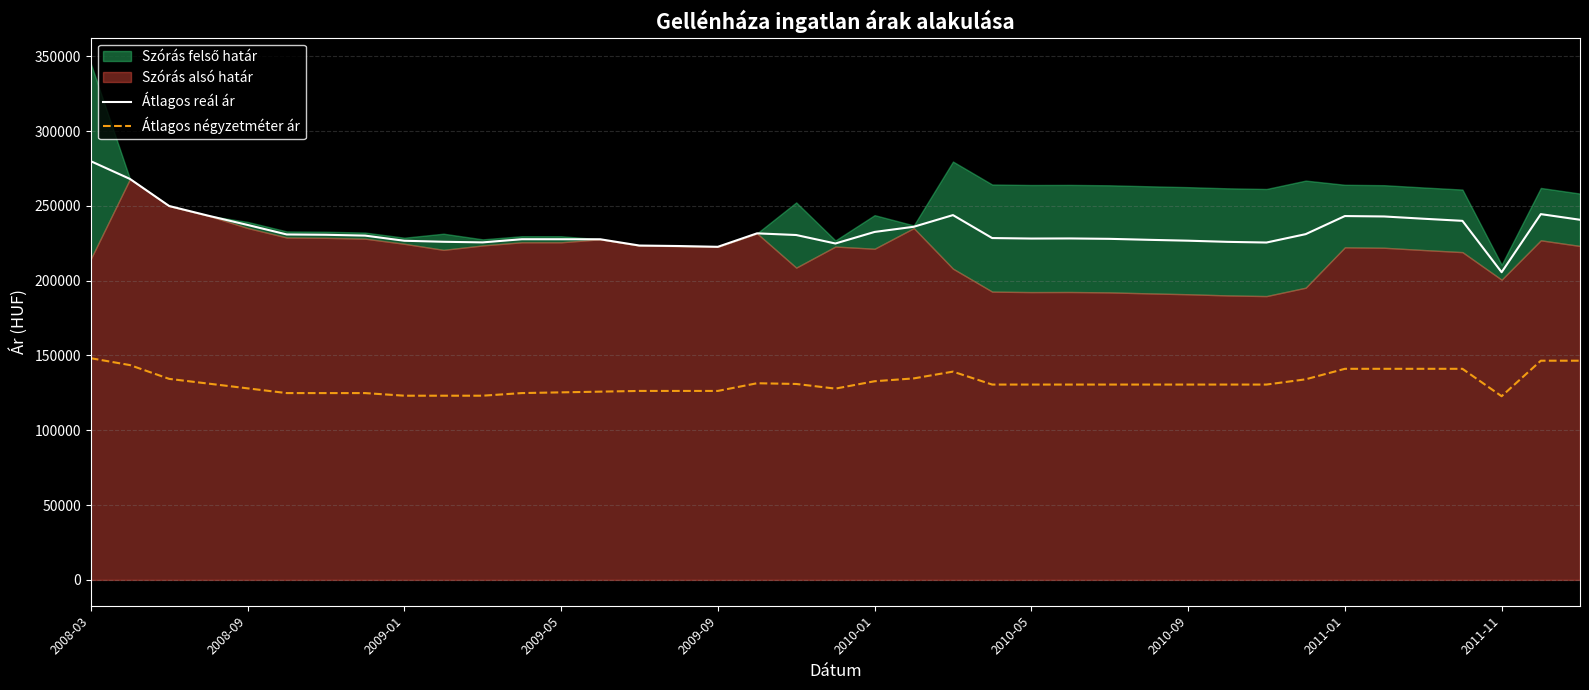

True or false: Átlagos reál ár and Átlagos négyzetméter ár cross at least once.

False